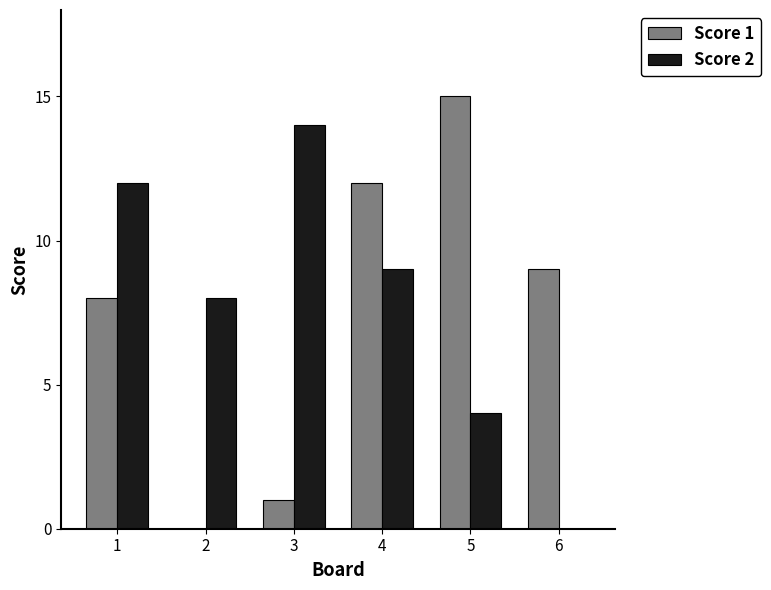

Between 3 and 5, which series saw the biggest shift?

Score 1